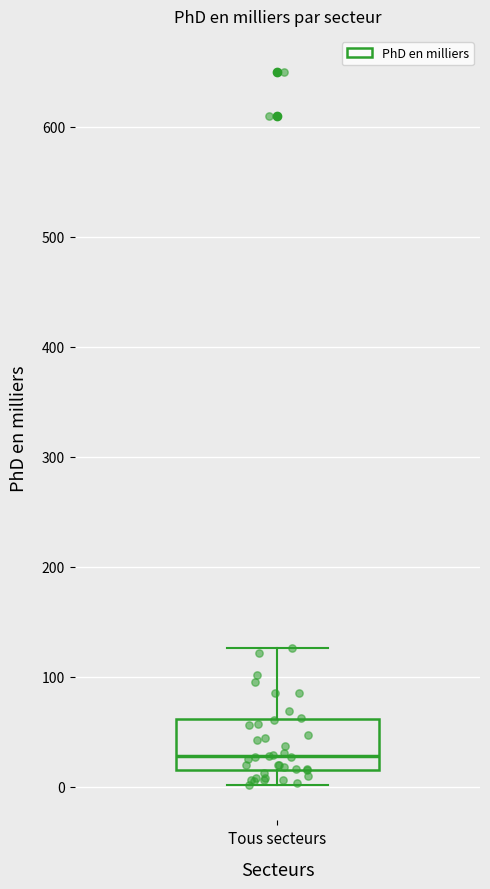

Where is the lower edge of the box for Tous secteurs on the y-axis? The values are not printed on the chart, so give them approximately, as read against the axis.

10